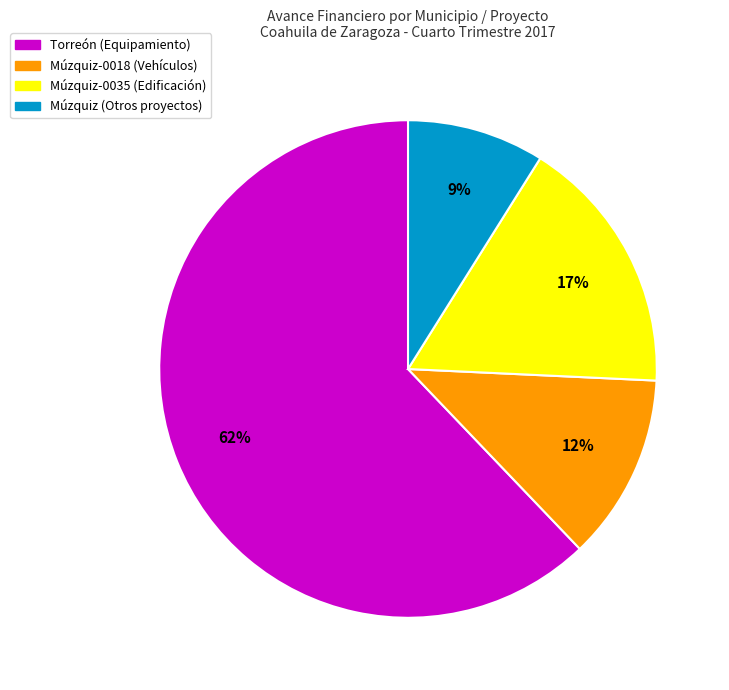

Is there any slice that represents more than half of the pie?

Yes